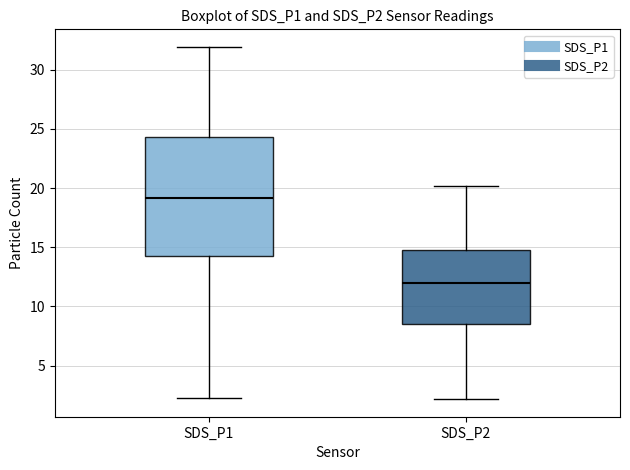

Reading left to right, read every box against the y-axis: the position of its median line, the range the box covers, and the ends of its whiskers. The values are not printed on the chart, so give them approximately, as read against the axis.

SDS_P1: median 19.0, box 14.5 to 24.5, whiskers 2.5 to 32.0
SDS_P2: median 12.0, box 8.5 to 15.0, whiskers 2.0 to 20.0